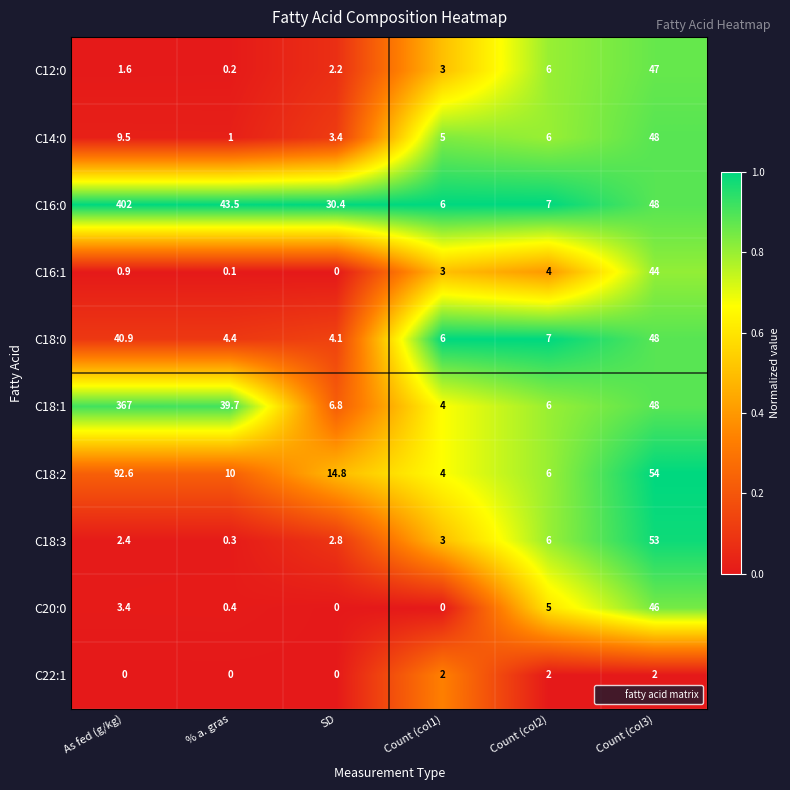

The value of C16:0 at Count (col2) is 3.9. True or false?

False